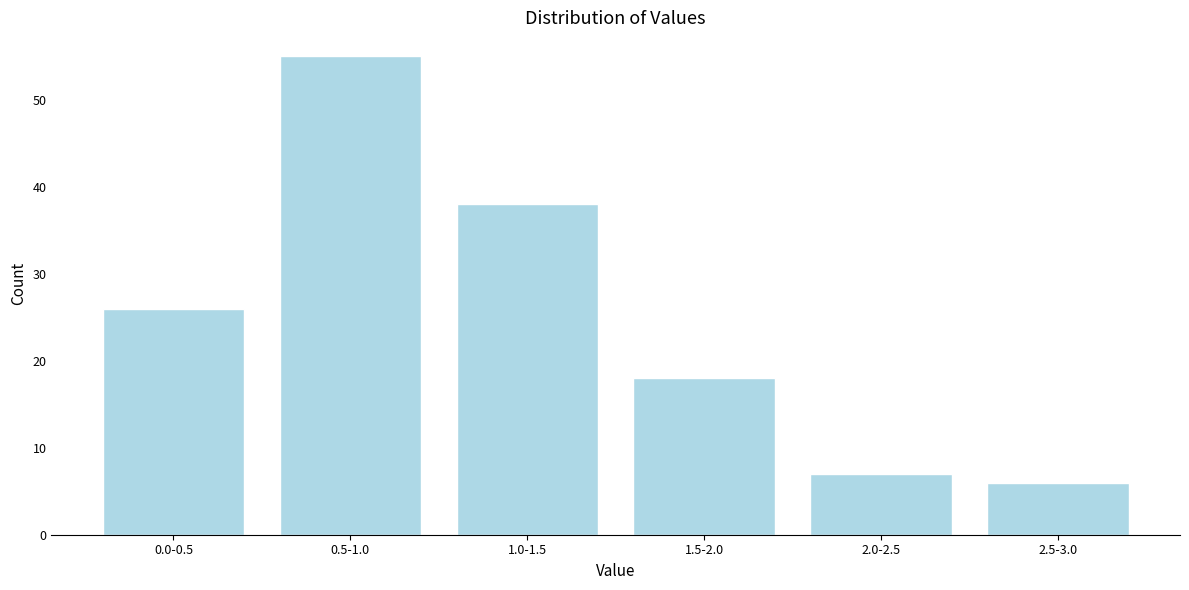

Reading left to right, transcribe all the data shown in this chart.

26	55	38	18	7	6